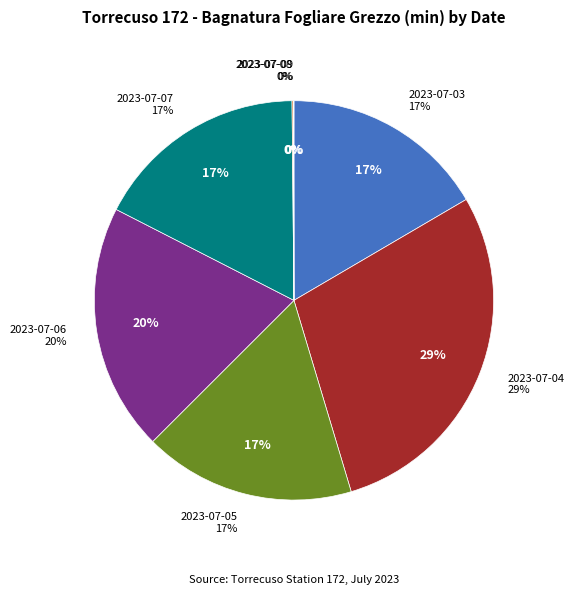

What is the smallest slice in the pie chart?

2023-07-09